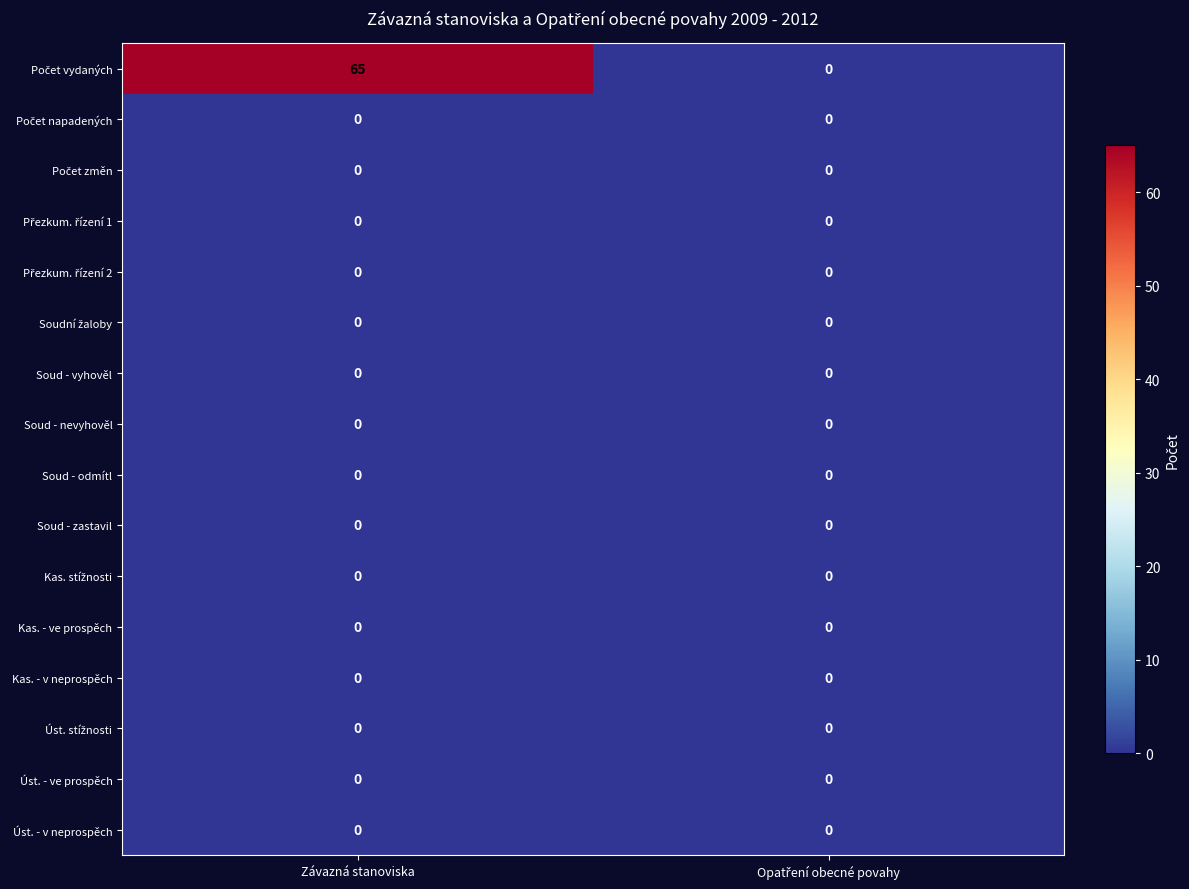

What is the total value across all series at Závazná stanoviska?

65